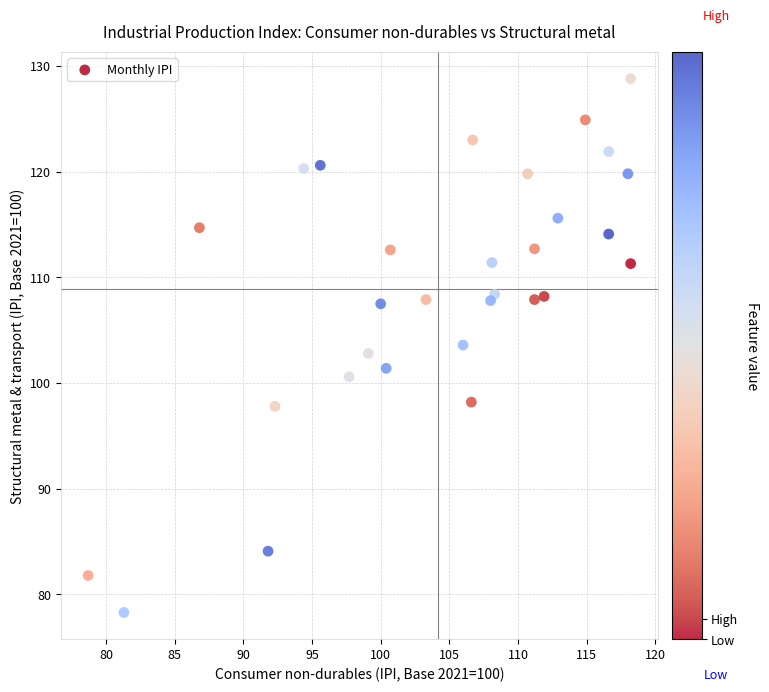

What is the range of Y values (max minus min)?

50.5